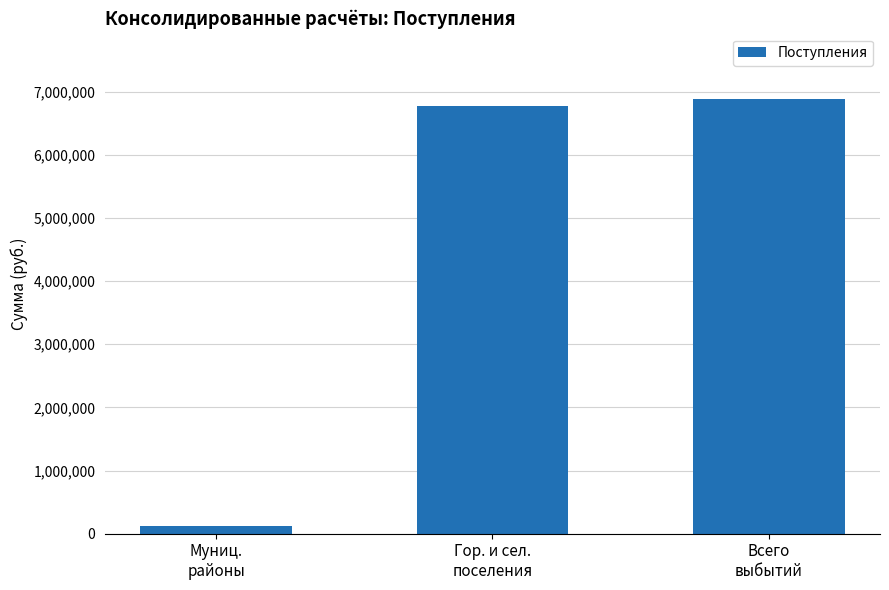

What is the difference between the values at Муниц.
районы and Гор. и сел.
поселения?

6648585.5